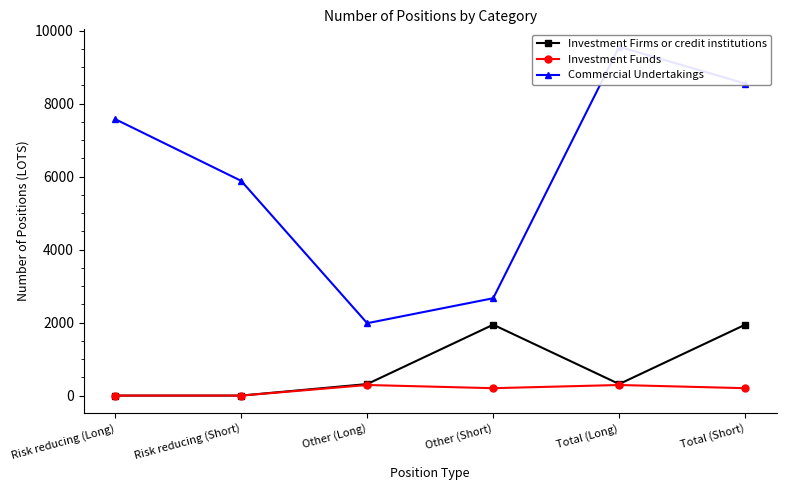

The value of Investment Firms or credit institutions at Total (Long) is 130.6. True or false?

False